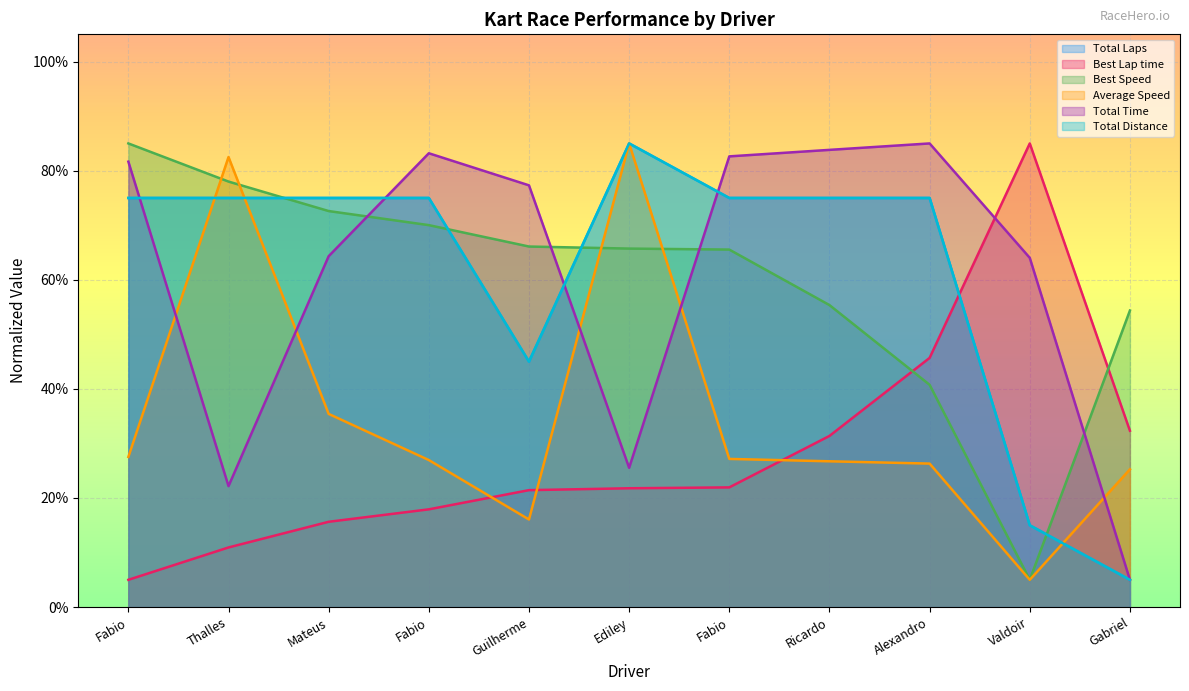

Which series has the largest range (max minus min)?

Total Time